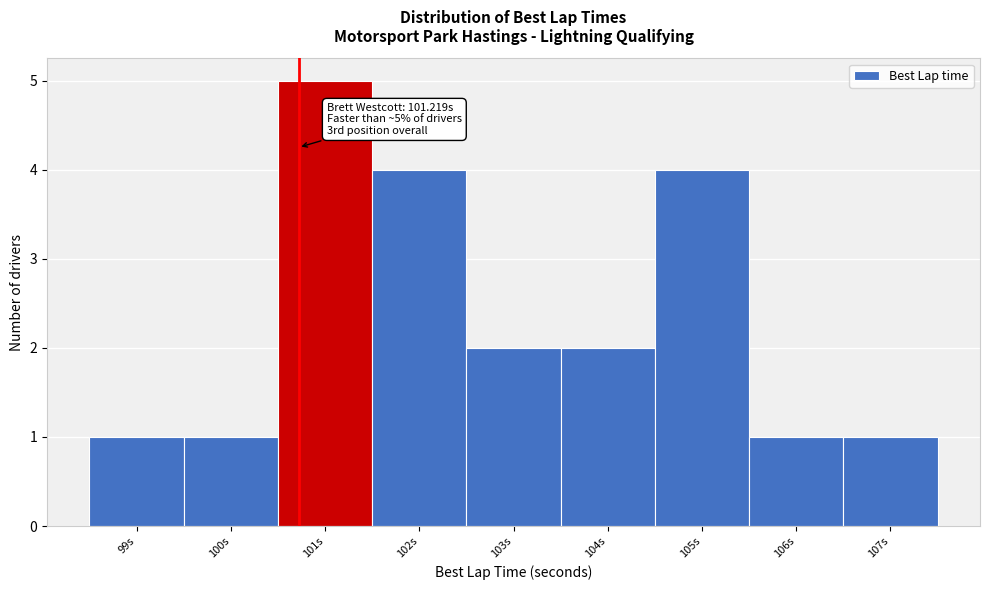

Reading left to right, list all the values displayed in this chart.

99s=1	100s=1	101s=5	102s=4	103s=2	104s=2	105s=4	106s=1	107s=1